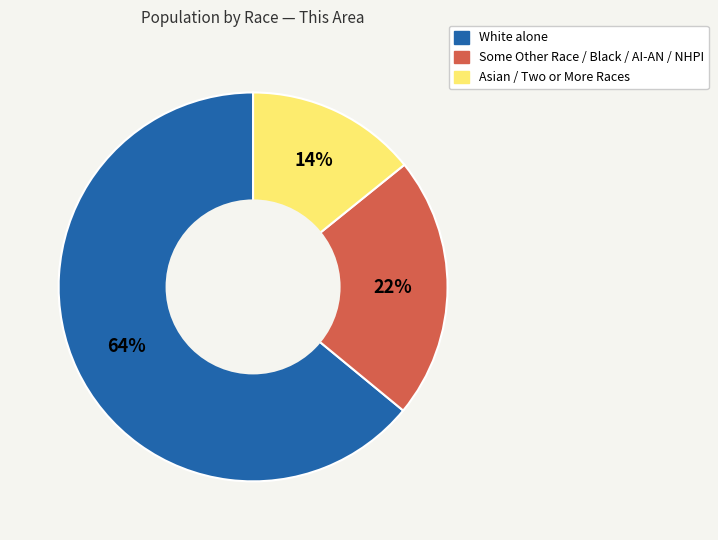

What is the ratio of the value at Some Other Race / Black / AI-AN / NHPI to the value at White alone?

0.3